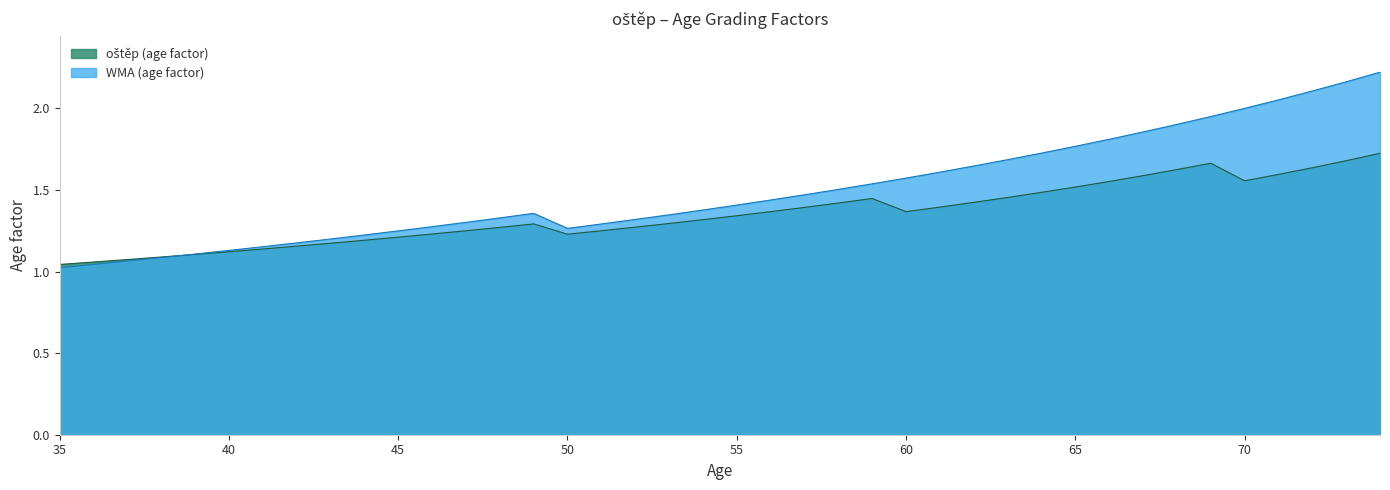

Is it true that oštěp (age factor) equals 1.9 at 61?

False